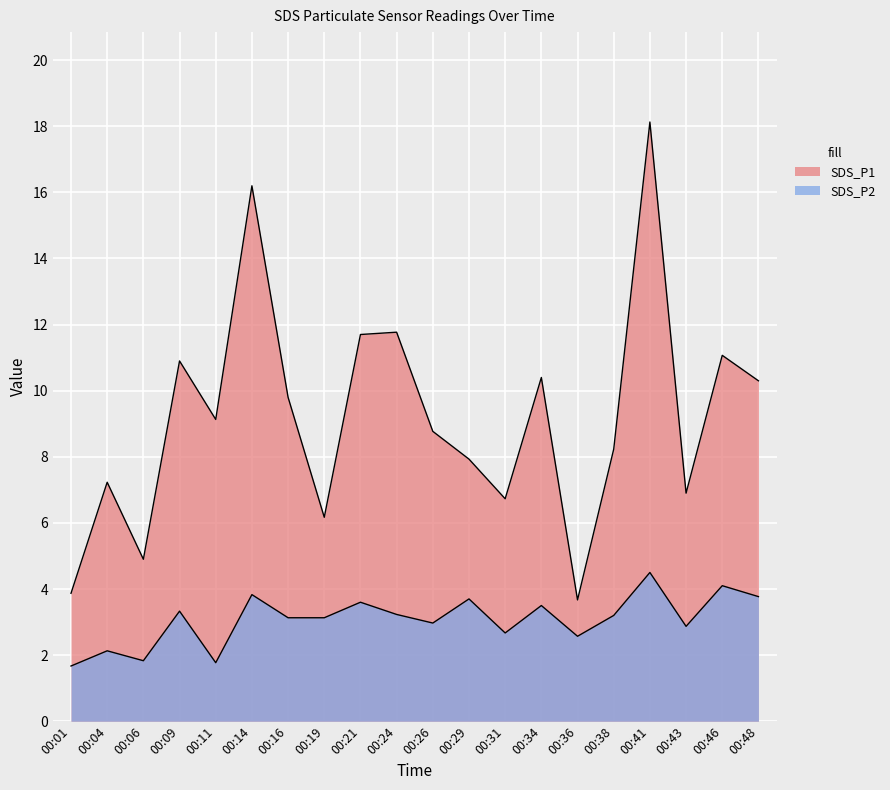

True or false: SDS_P2 and SDS_P1 intersect in this chart.

False